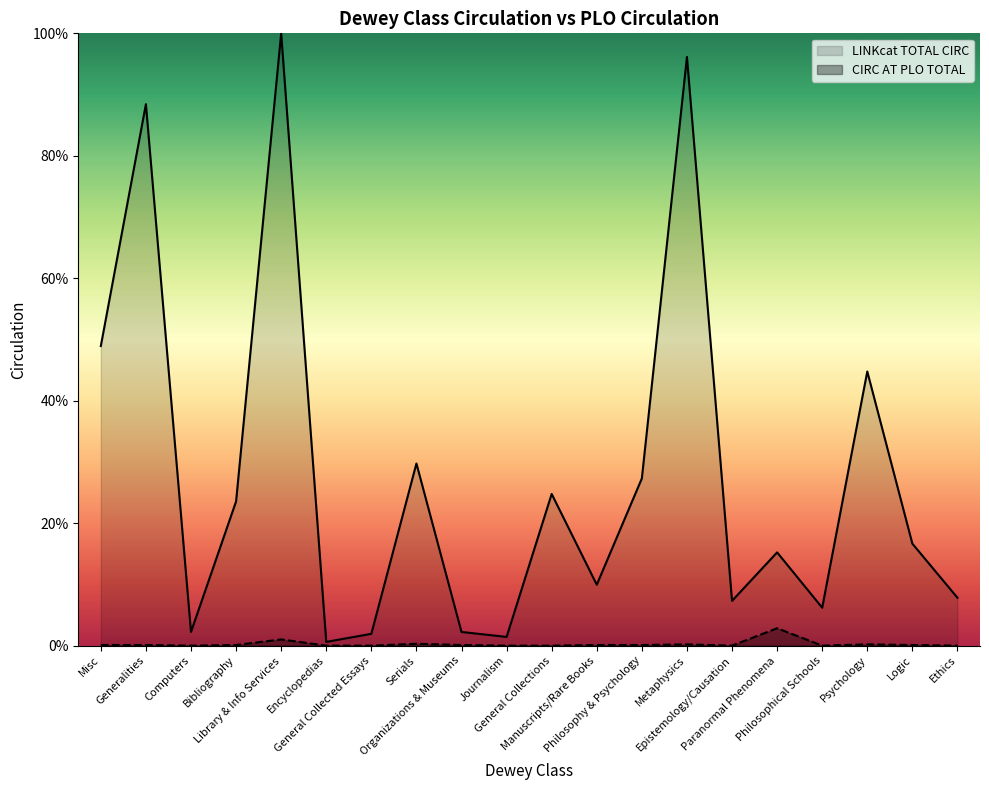

The value of CIRC AT PLO TOTAL at Paranormal Phenomena is 3.9. True or false?

False